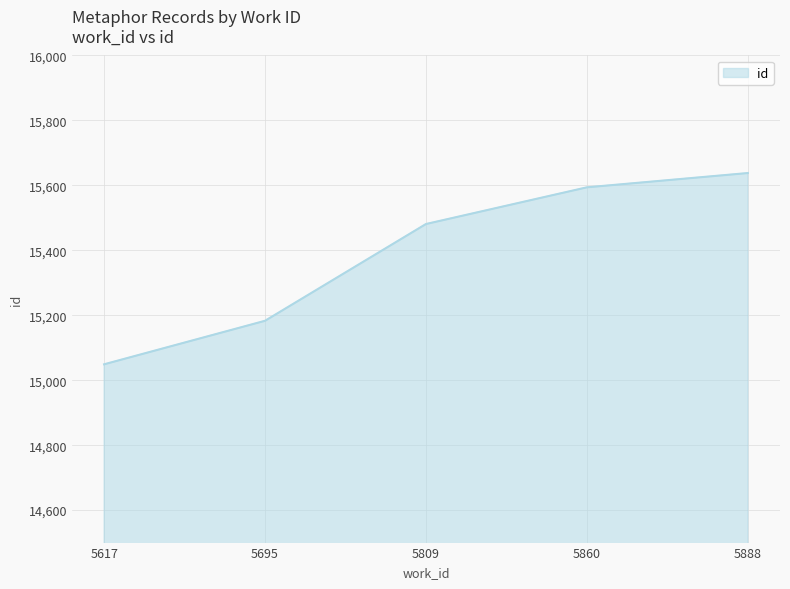

What is the ratio of the value at 5617 to the value at 5860?

1.0